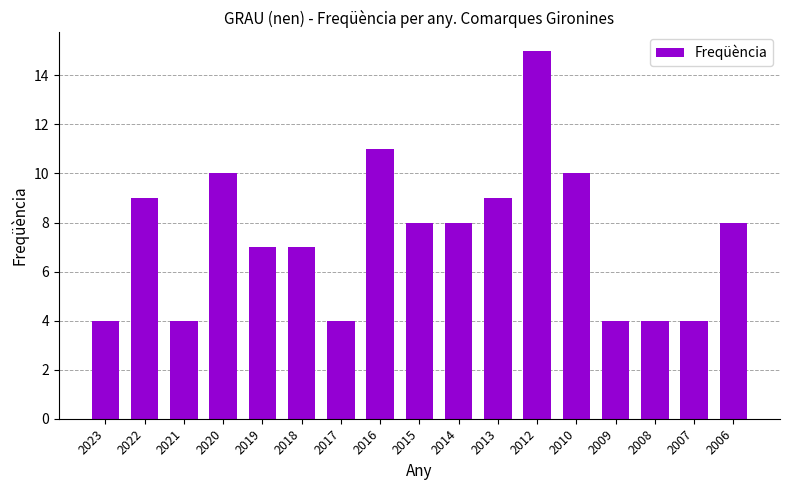

What is the difference between the second highest and second lowest values?

7